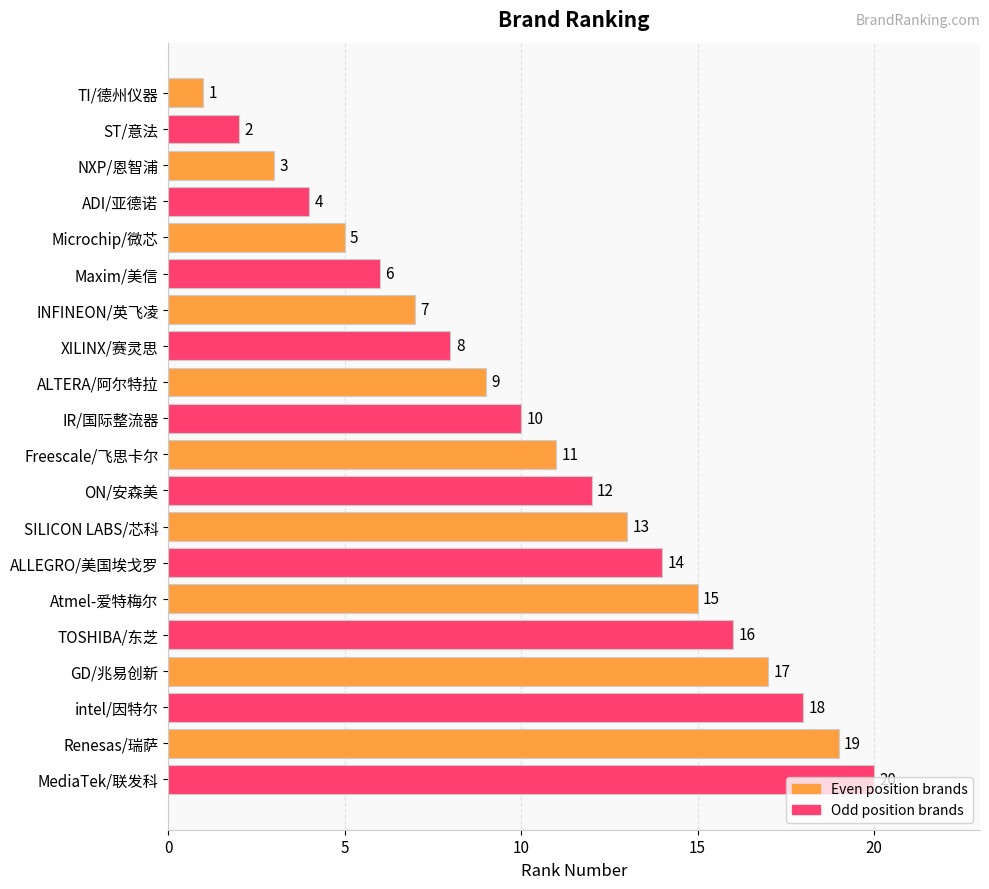

List the labels in order of value, largest first.

MediaTek/联发科, Renesas/瑞萨, intel/因特尔, GD/兆易创新, TOSHIBA/东芝, Atmel-爱特梅尔, ALLEGRO/美国埃戈罗, SILICON LABS/芯科, ON/安森美, Freescale/飞思卡尔, IR/国际整流器, ALTERA/阿尔特拉, XILINX/赛灵思, INFINEON/英飞凌, Maxim/美信, Microchip/微芯, ADI/亚德诺, NXP/恩智浦, ST/意法, TI/德州仪器